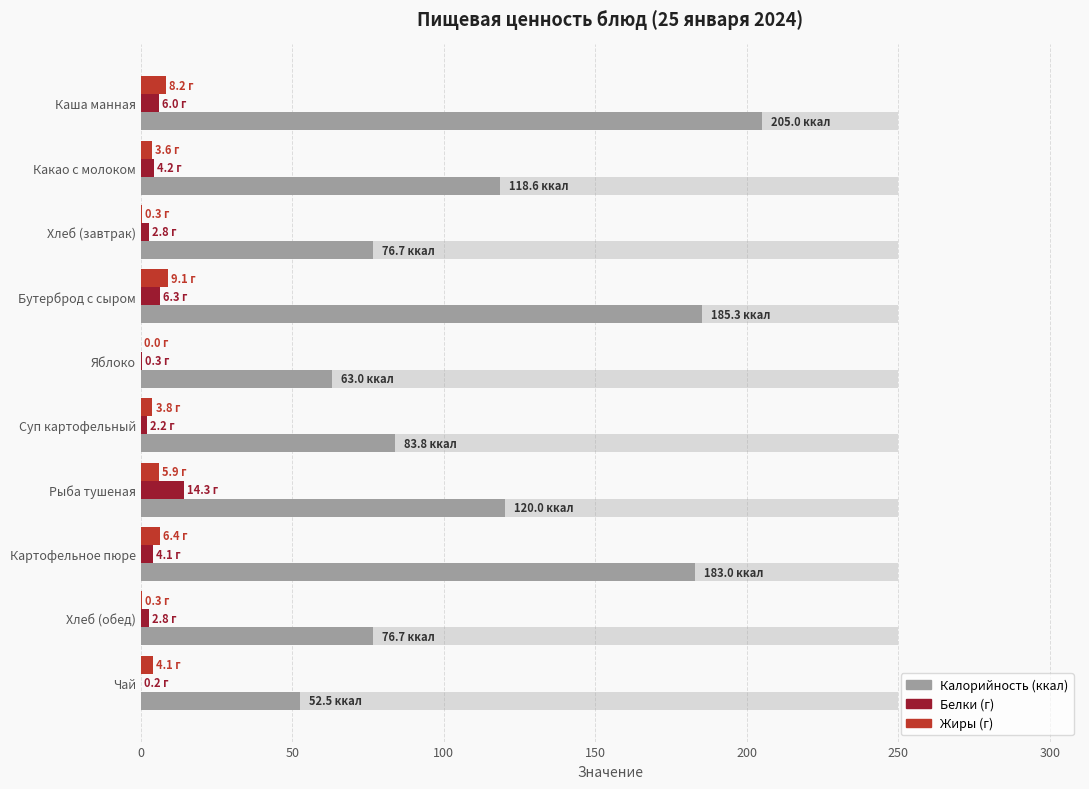

How many bars are there in total?

30